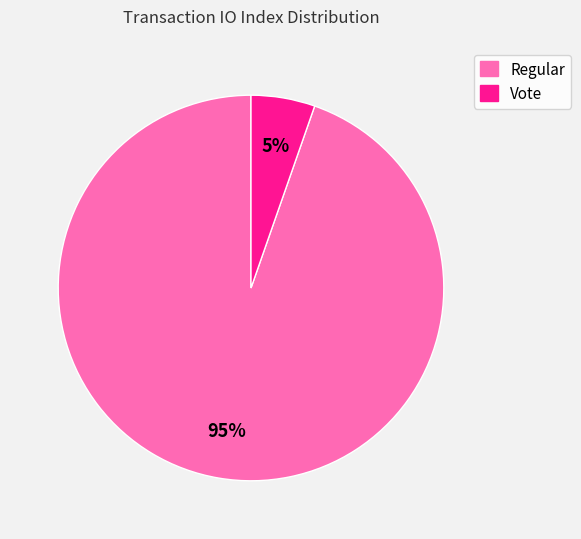

How many slices are in this pie chart?

2